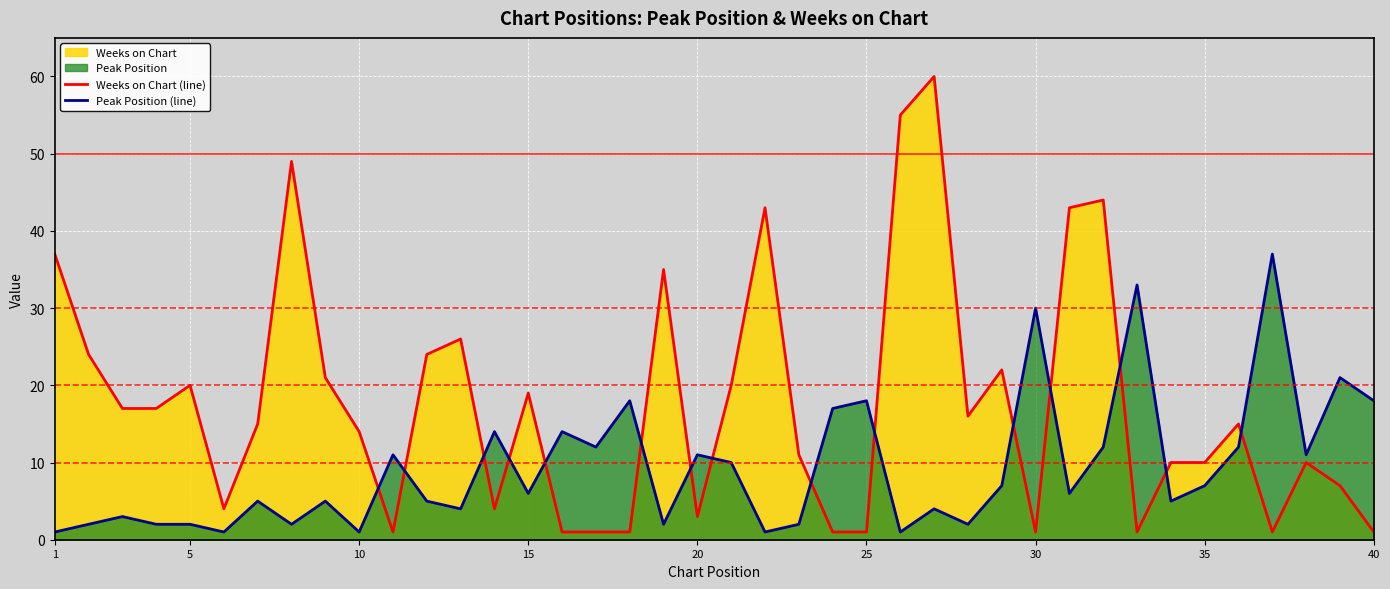

Which series has the largest range (max minus min)?

Weeks on Chart (line)